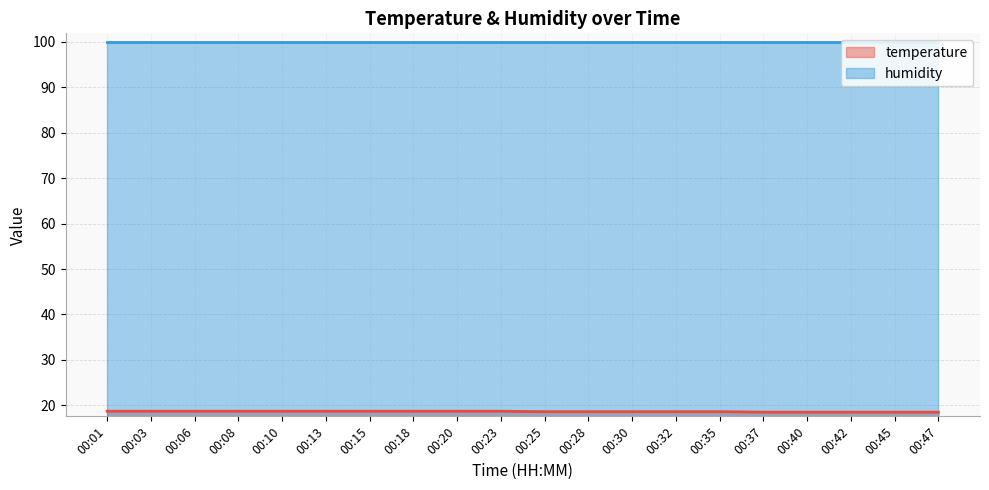

What is the minimum value shown in the chart?

18.5